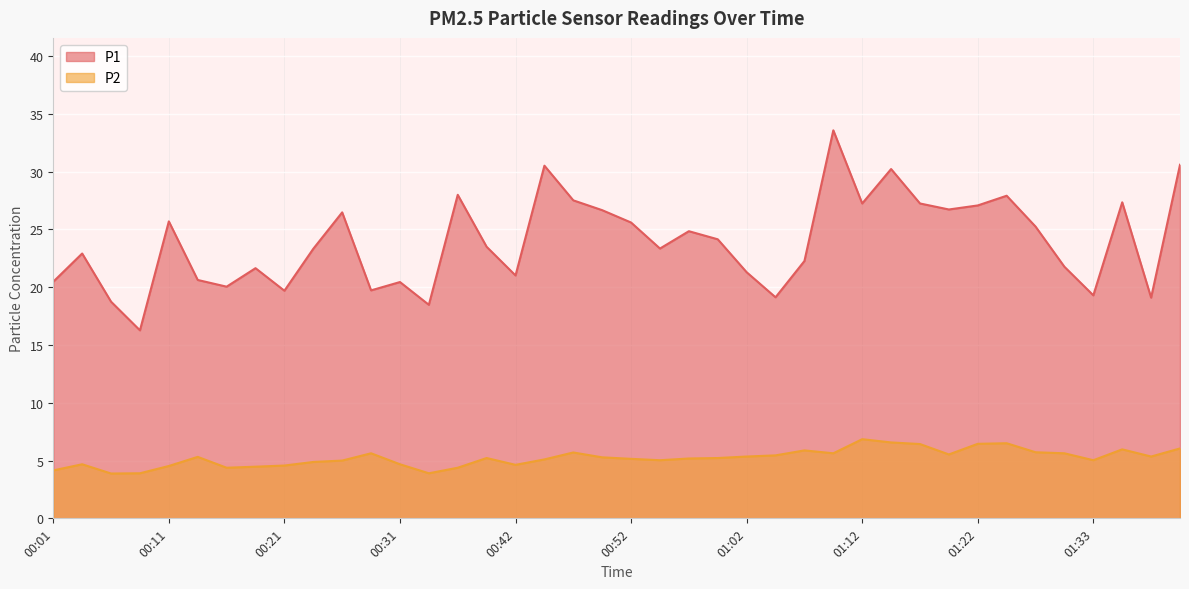

What is the smallest value displayed?

3.9